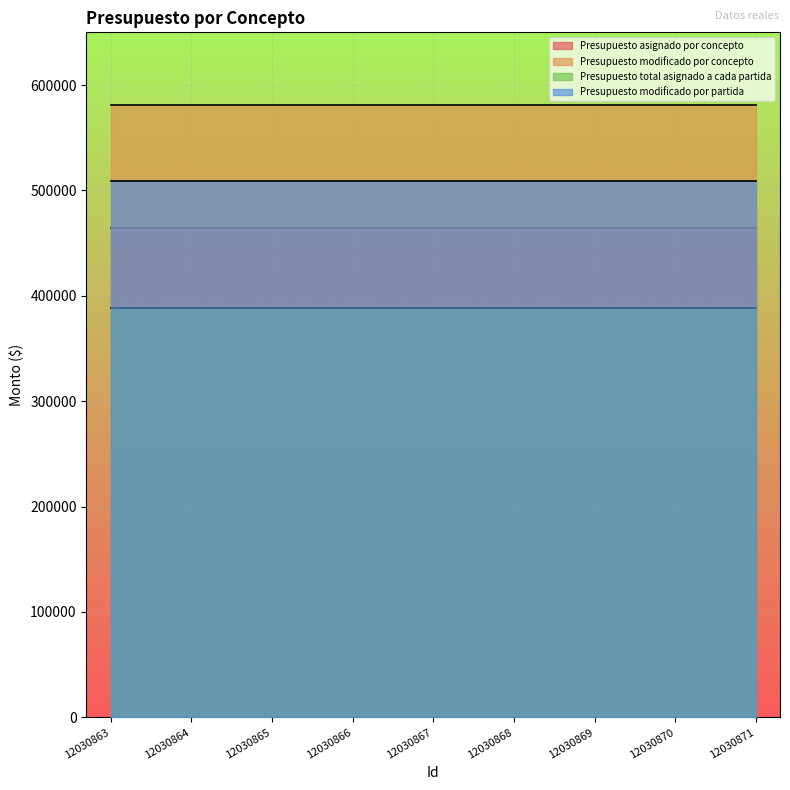

At 12030867, list the series in order from smallest to largest.

Presupuesto total asignado a cada partida, Presupuesto asignado por concepto, Presupuesto modificado por partida, Presupuesto modificado por concepto